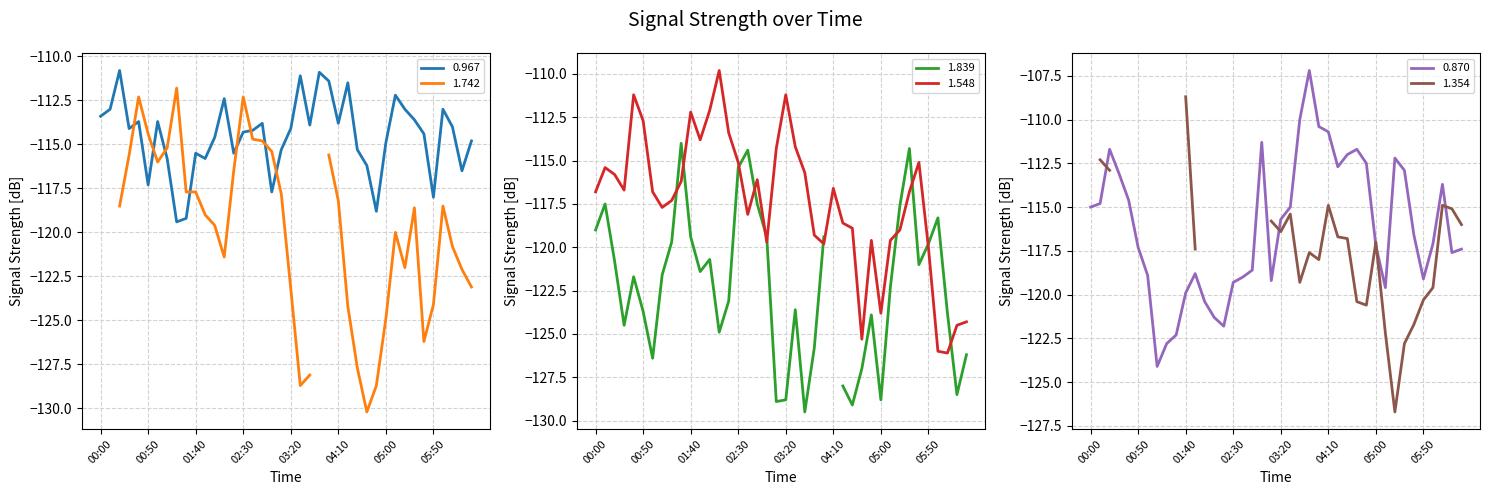

What is the lowest value of the 0.967 series?

-119.4